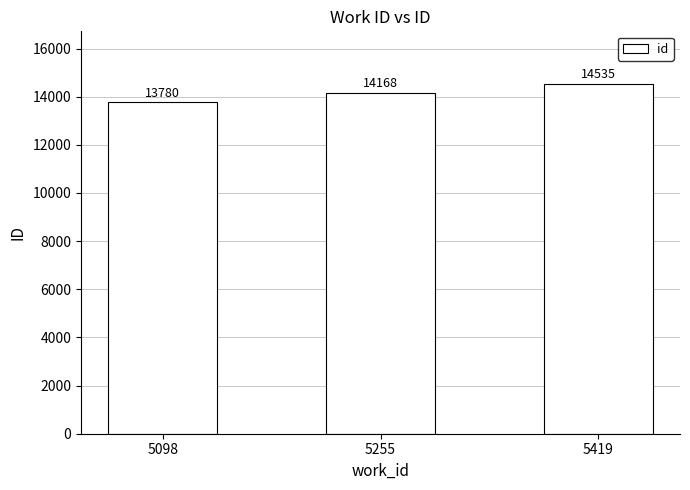

Rank the categories by value from highest to lowest.

5419, 5255, 5098